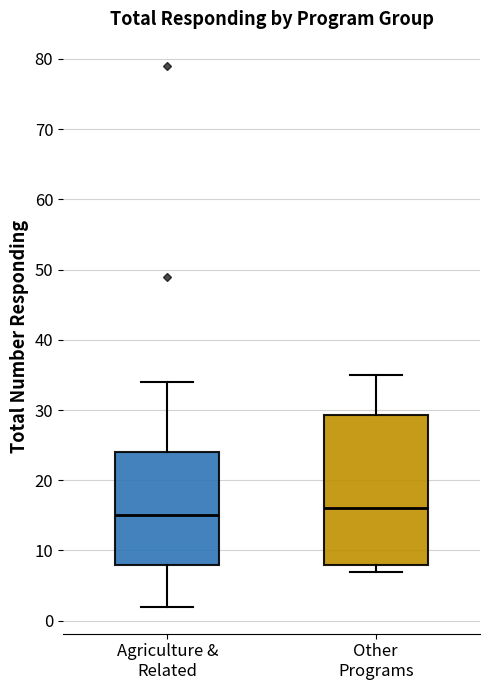

Reading left to right, transcribe this box plot: for each box, give where its median line is, the range the box spans, and where its two whiskers end, as read against the y-axis. The values are not printed on the chart, so give them approximately, as read against the axis.

Agriculture & Related: median 15, box 8 to 24, whiskers 2 to 34
Other Programs: median 16, box 8 to 29, whiskers 7 to 35